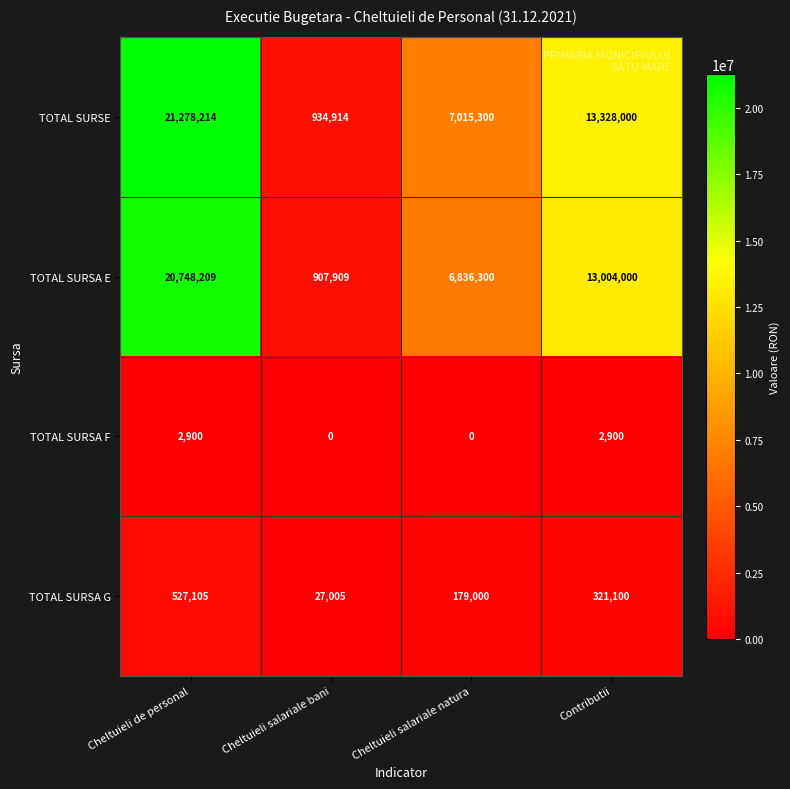

What is the lowest value of the TOTAL SURSA E series?

907909